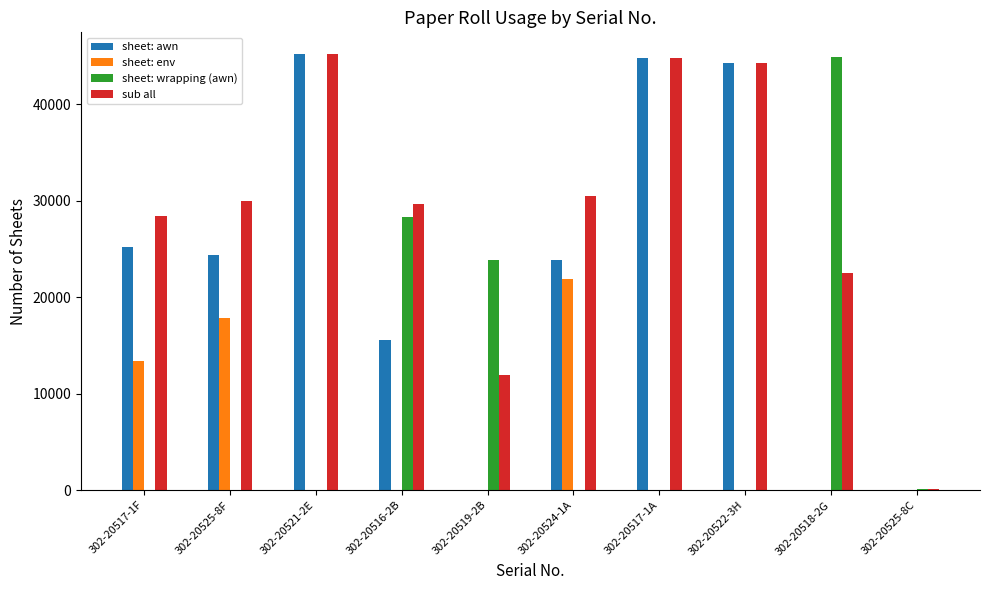

Between 302-20519-2B and 302-20525-8C, which series saw the biggest shift?

sheet: wrapping (awn)